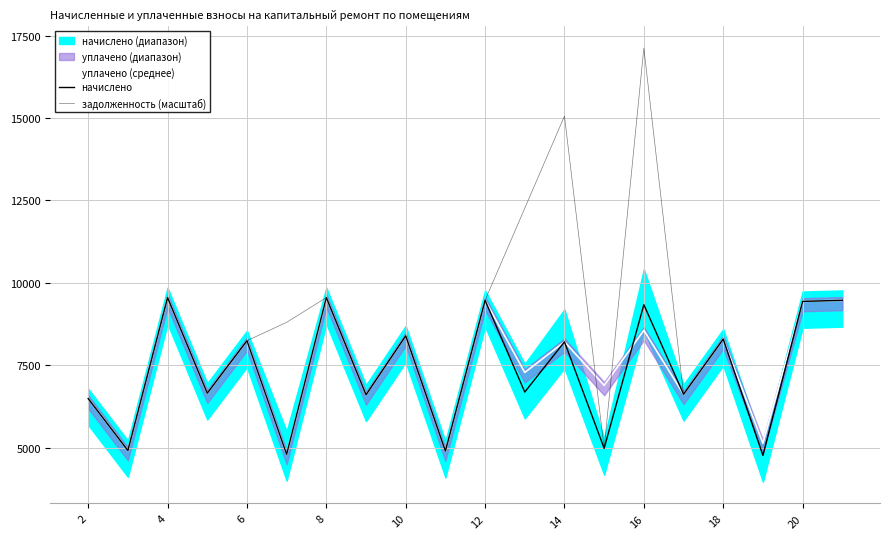

The уплачено (среднее) series shows 8395.9 at 10. True or false?

True